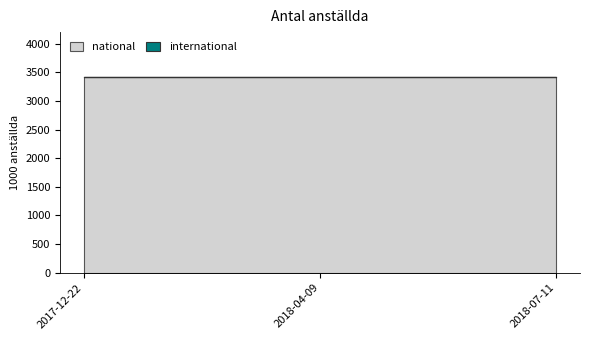

Which series has the largest total across all categories?

national